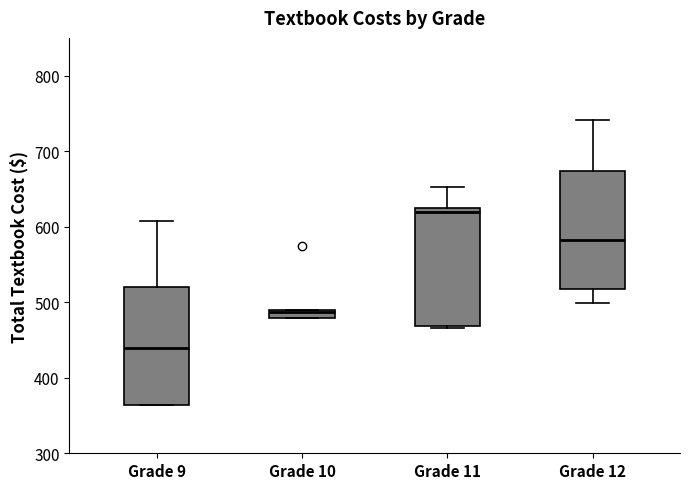

Which box's median line is the highest?

Grade 11